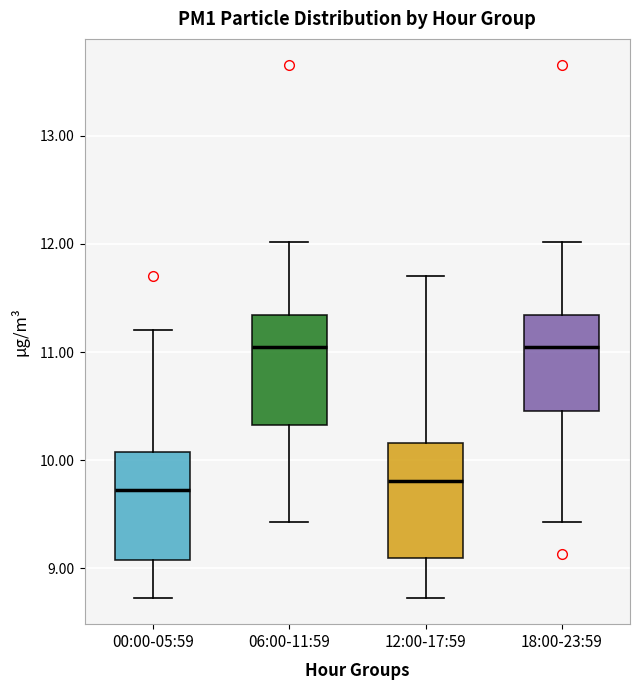

Reading left to right, transcribe this box plot: for each box, give where its median line is, the range the box spans, and where its two whiskers end, as read against the y-axis. The values are not printed on the chart, so give them approximately, as read against the axis.

00:00-05:59: median 9.7, box 9.1 to 10.1, whiskers 8.7 to 11.2
06:00-11:59: median 11.1, box 10.3 to 11.3, whiskers 9.4 to 12.0
12:00-17:59: median 9.8, box 9.1 to 10.2, whiskers 8.7 to 11.7
18:00-23:59: median 11.1, box 10.5 to 11.3, whiskers 9.4 to 12.0